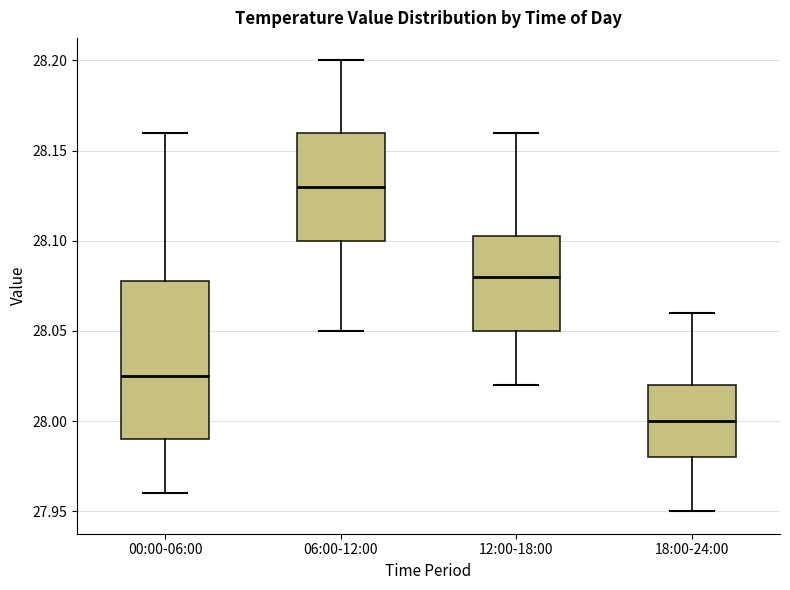

Which box has the highest median line?

06:00-12:00